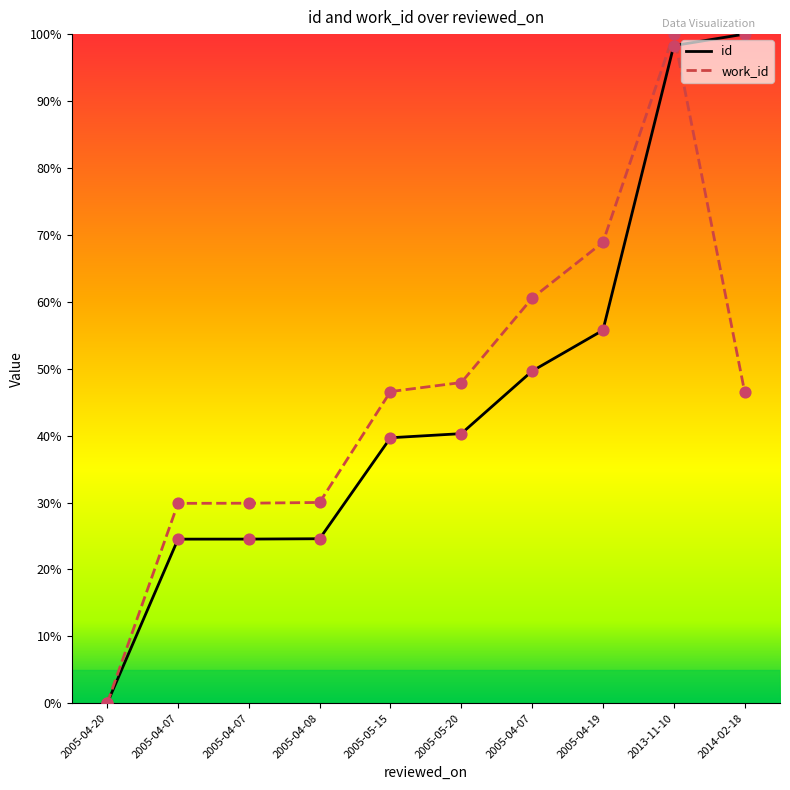

What are all the series names shown in the legend?

id, work_id